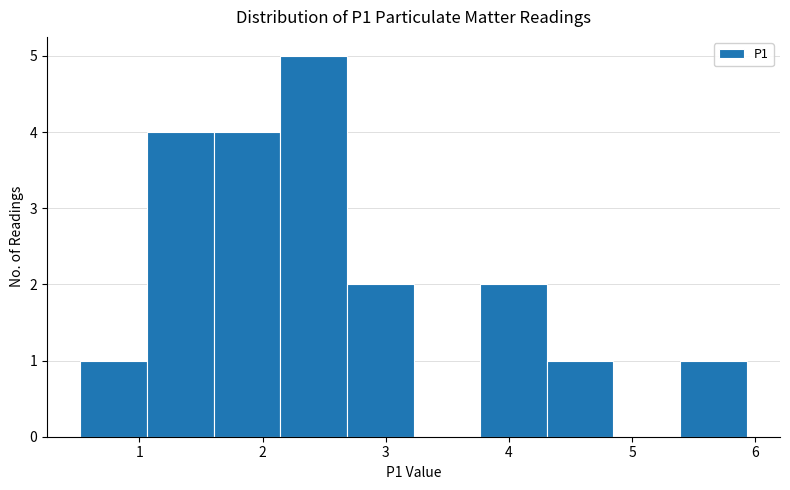

Reading left to right, list every bar in this chart as the range it spans on the x-axis followed by its height. Neither the bar edges nor the heights are printed on the chart, so give them approximately, as read against the axes.

0.5 to 1.1: 1
1.1 to 1.6: 4
1.6 to 2.1: 4
2.1 to 2.7: 5
2.7 to 3.2: 2
3.2 to 3.8: 0
3.8 to 4.3: 2
4.3 to 4.8: 1
4.8 to 5.4: 0
5.4 to 5.9: 1